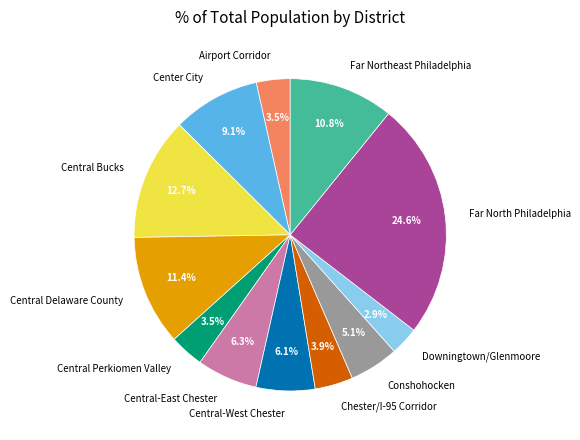

Approximately how many times larger is the value at Downingtown/Glenmoore compared to Central-West Chester?

0.5